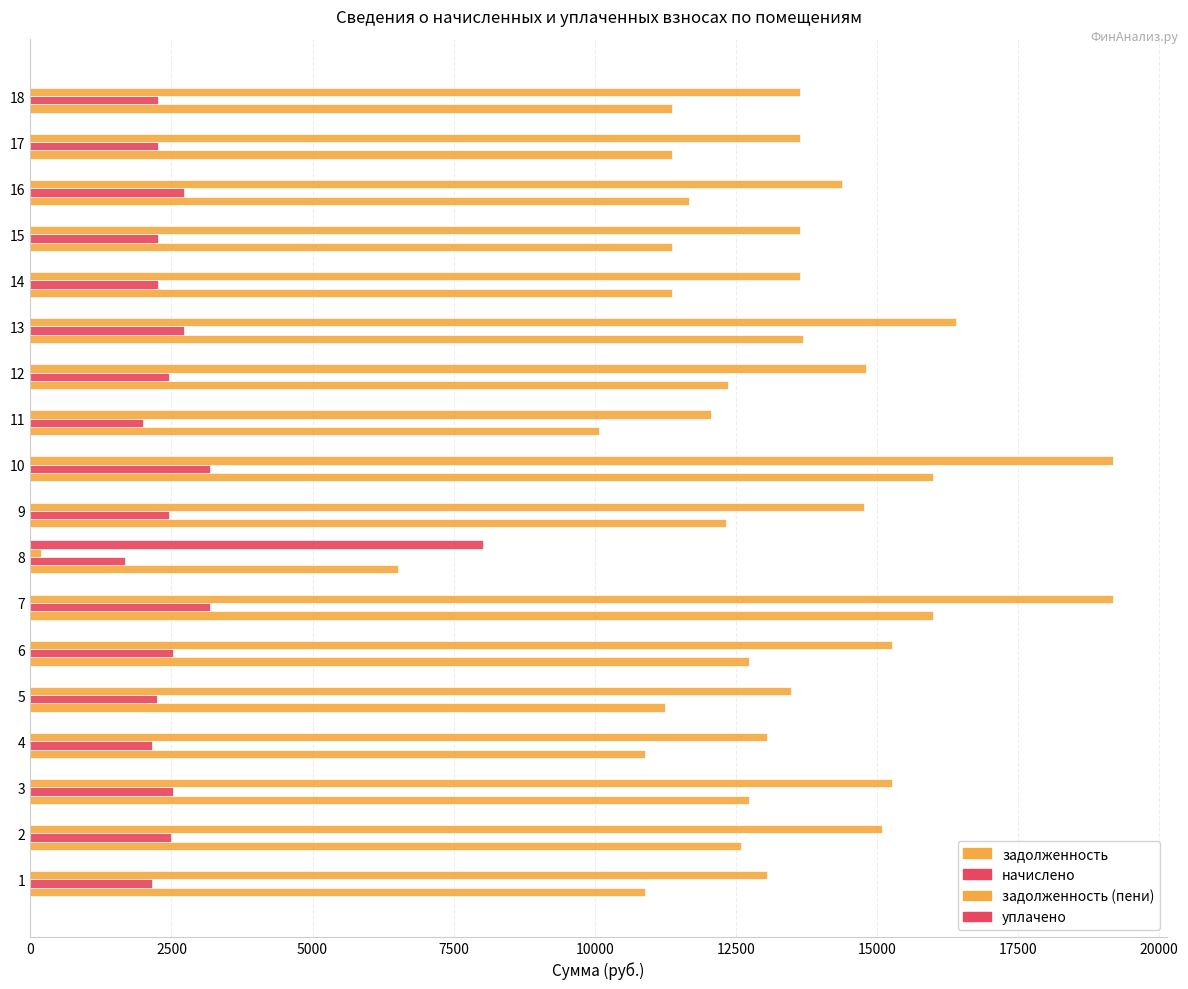

What is the greatest value displayed?

19177.8